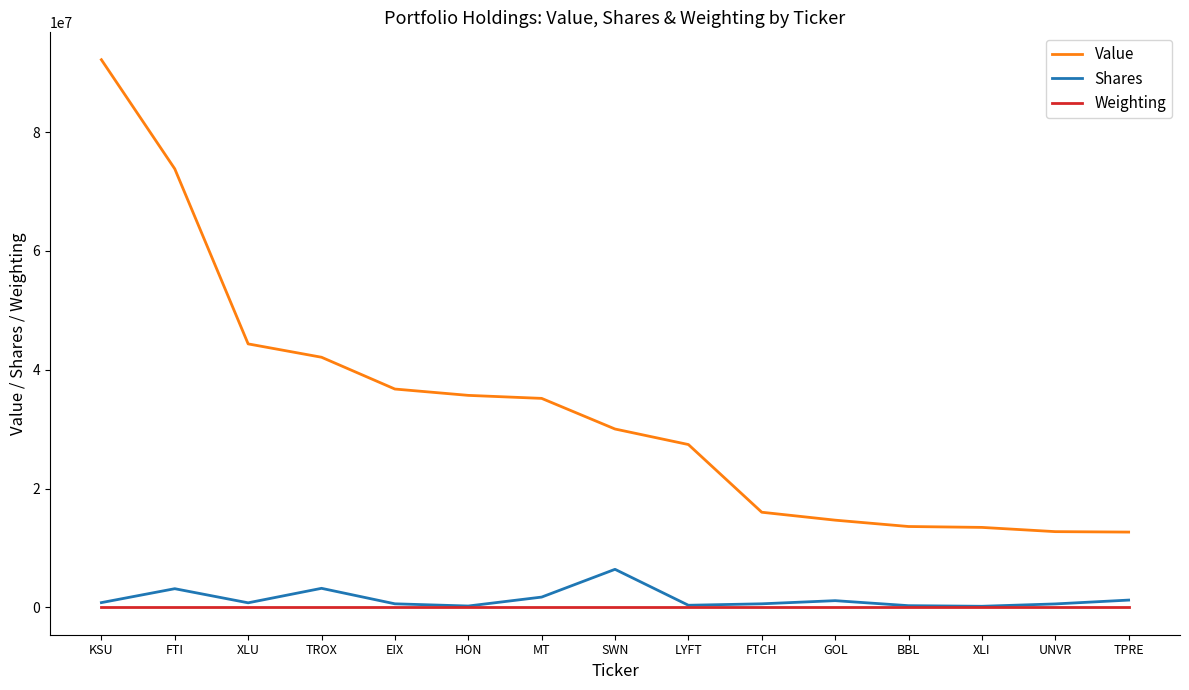

The value of Value at KSU is 92174000.0. True or false?

True